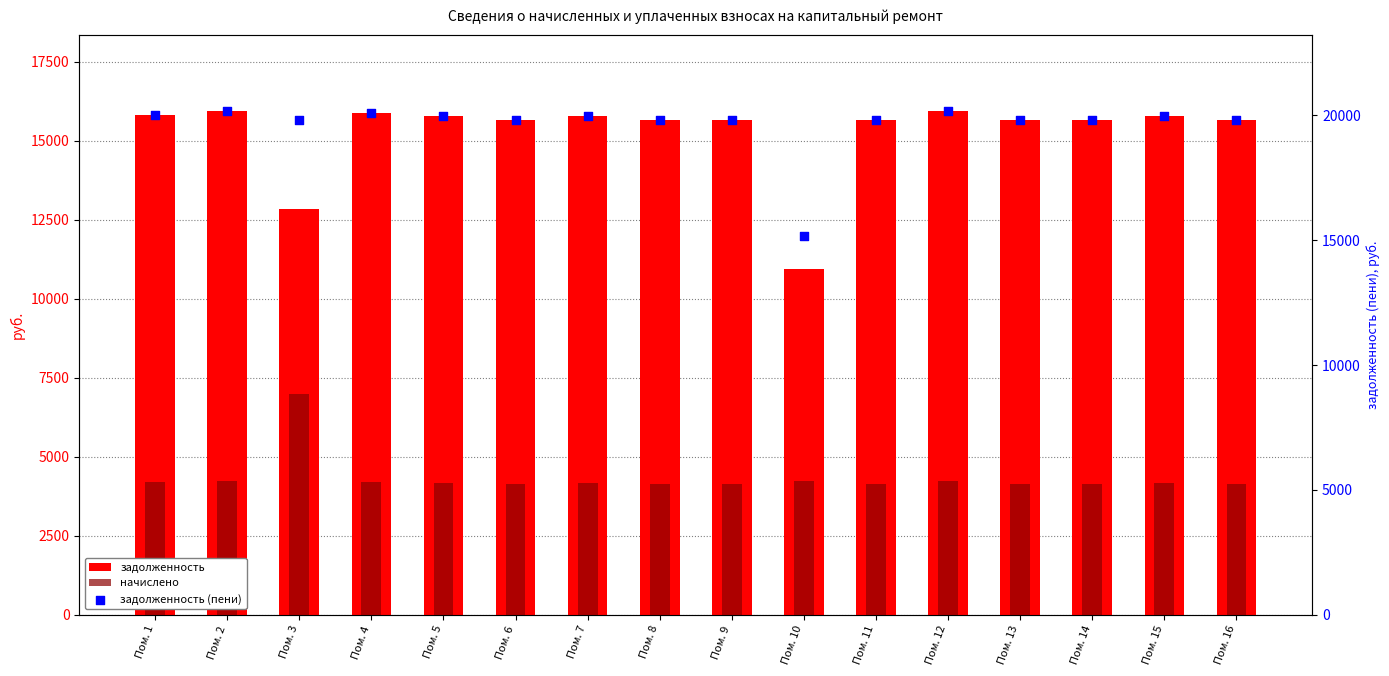

Which series has the largest total across all categories?

задолженность (пени)